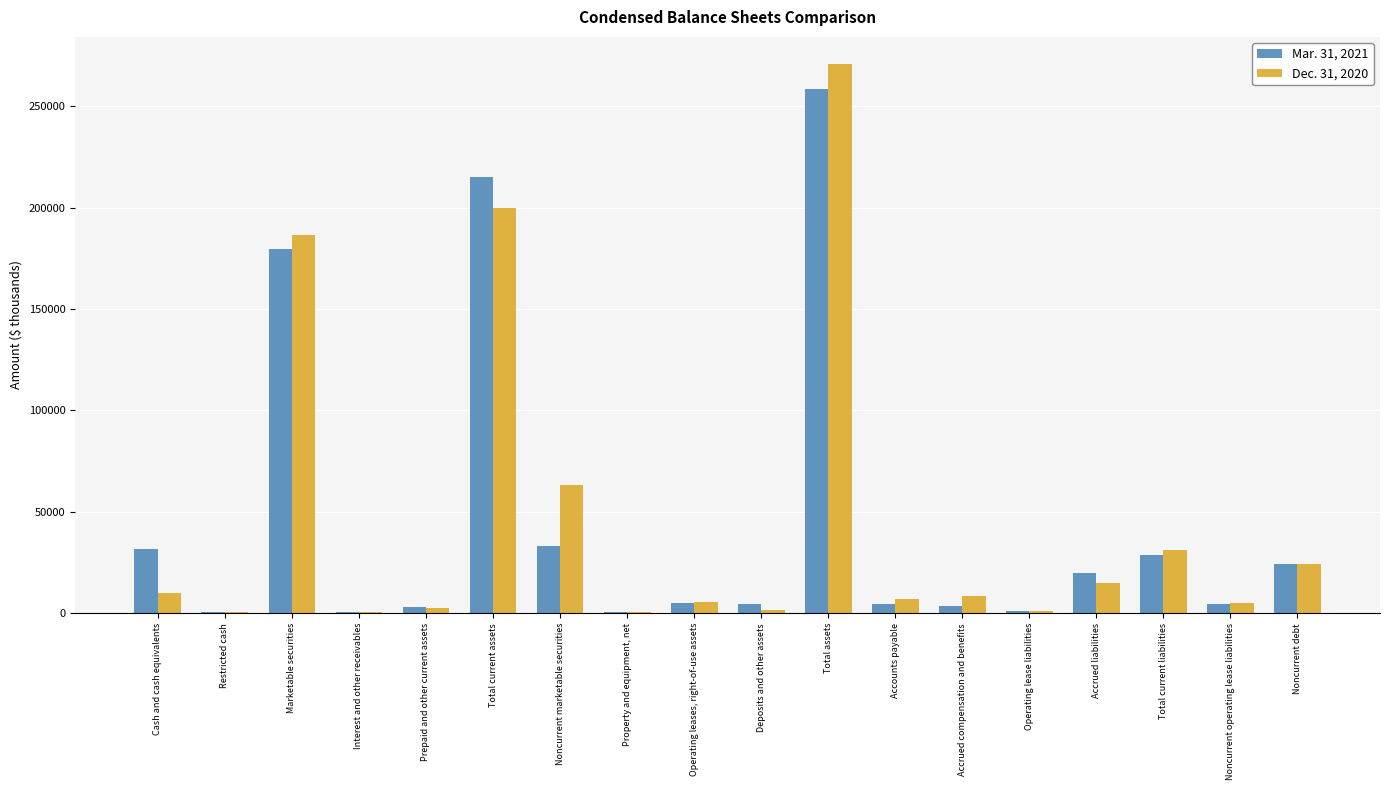

Which series has the widest spread of values?

Dec. 31, 2020